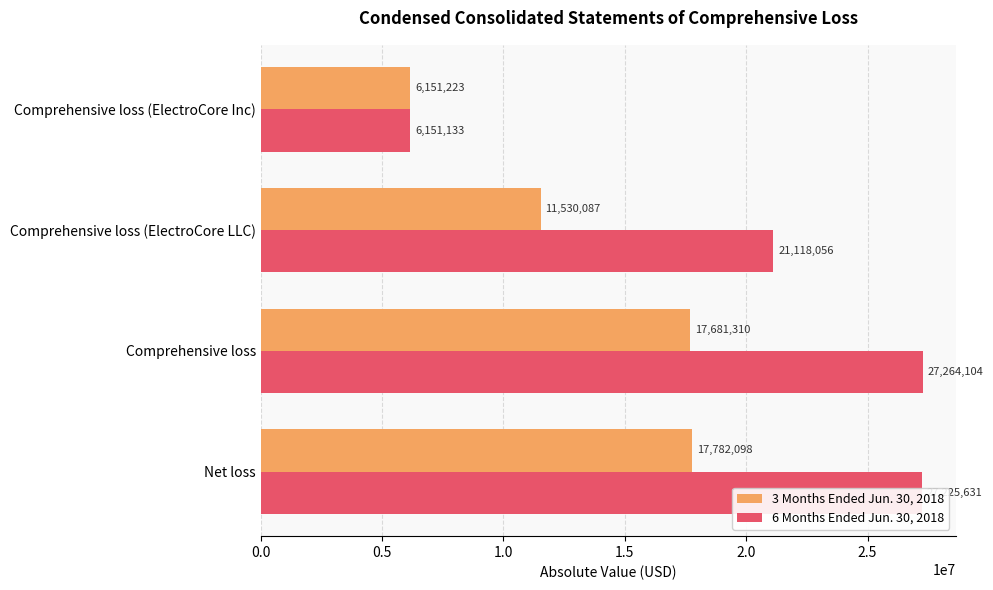

At which category does the chart reach its minimum across all series?

Comprehensive loss (ElectroCore Inc)